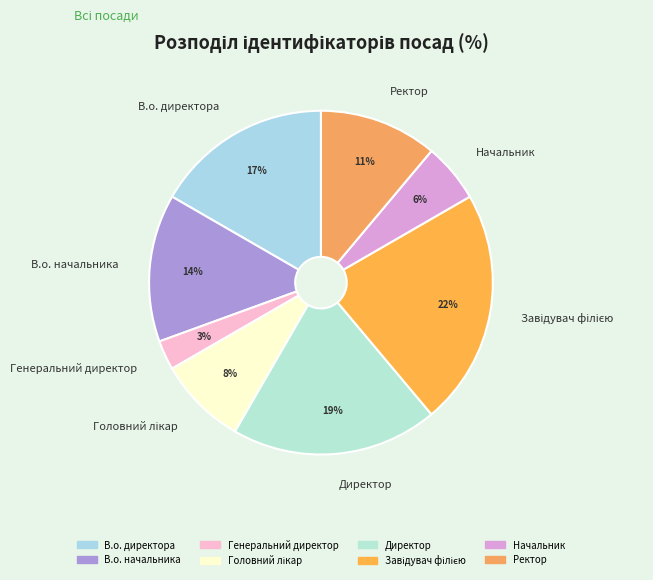

What percentage is the Директор slice, to the nearest percent?

19%